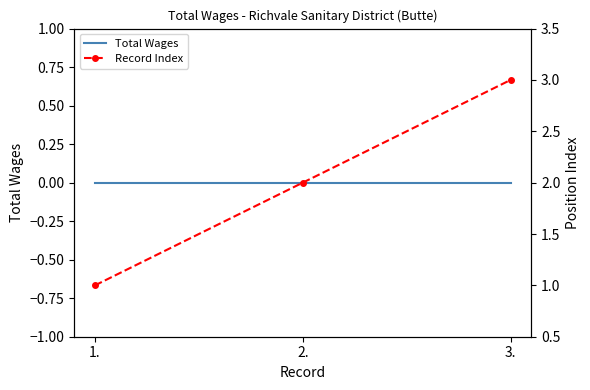

At which category is the sum across all series the highest?

3.